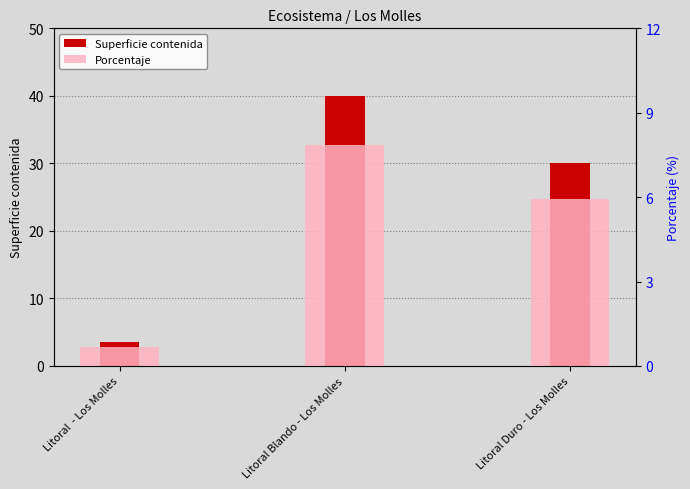

Reading left to right, what are all the values shown in this chart?

Superficie contenida: Litoral  - Los Molles=3.5	Litoral Blando - Los Molles=40.0	Litoral Duro - Los Molles=30.1
Porcentaje: Litoral  - Los Molles=0.7	Litoral Blando - Los Molles=7.9	Litoral Duro - Los Molles=5.9